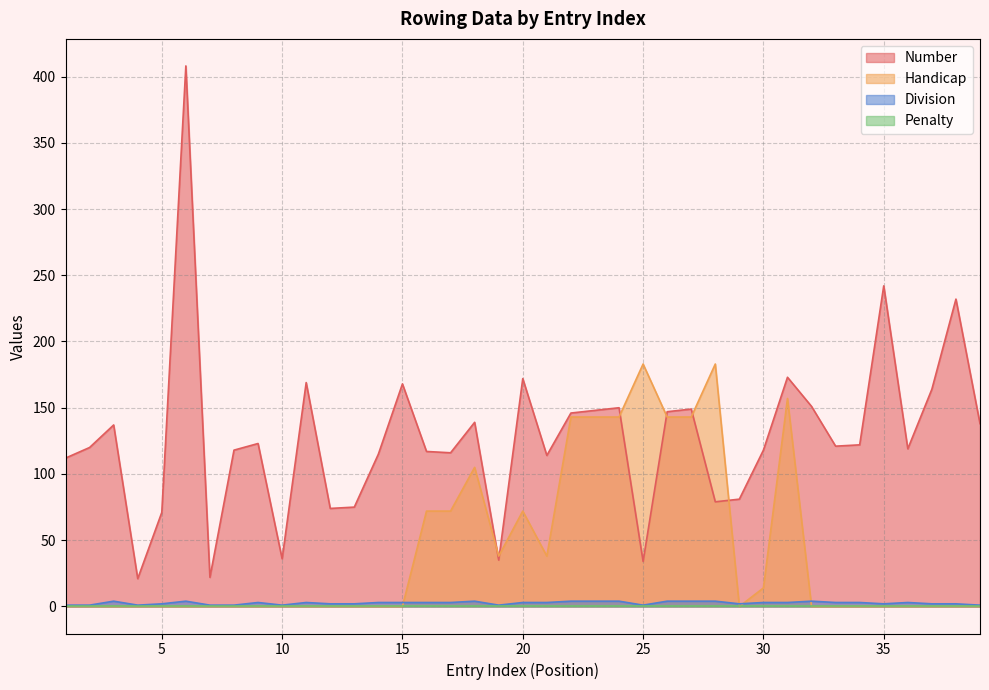

Which series has the largest total across all categories?

Number